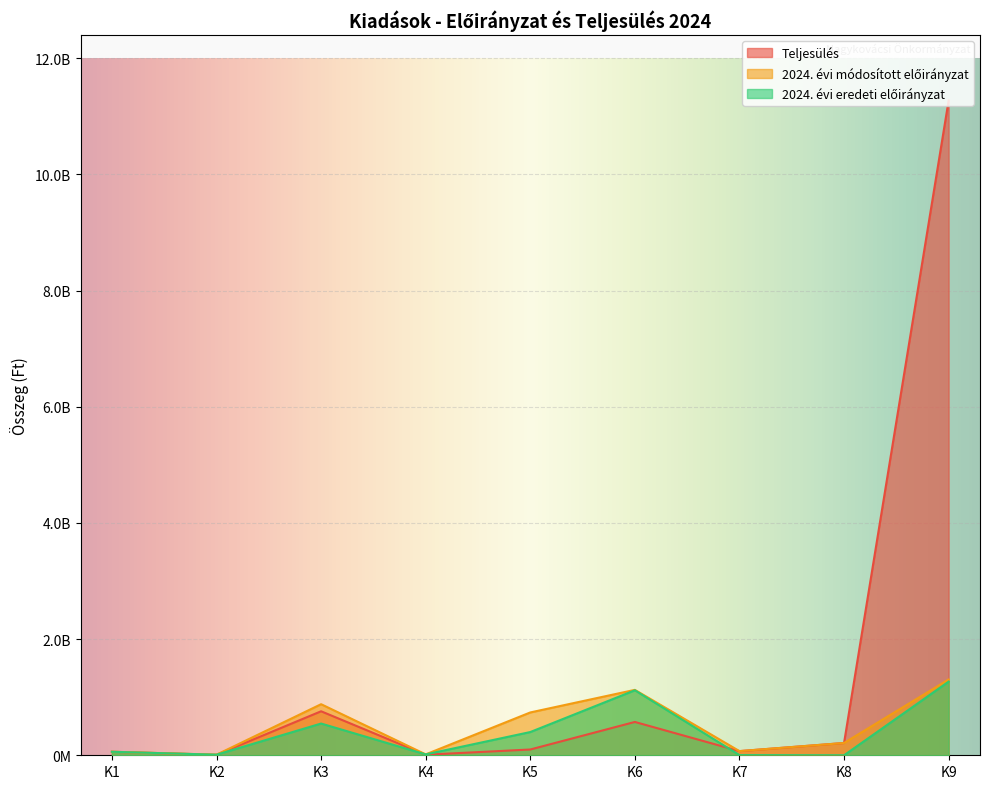

In 2024. évi módosított előirányzat, how many points are higher than both neighbors (excluding endpoints)?

2